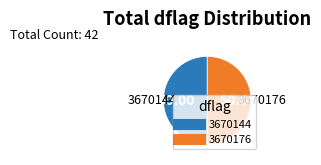

Is it true that 3670176 is 50% of the pie?

True